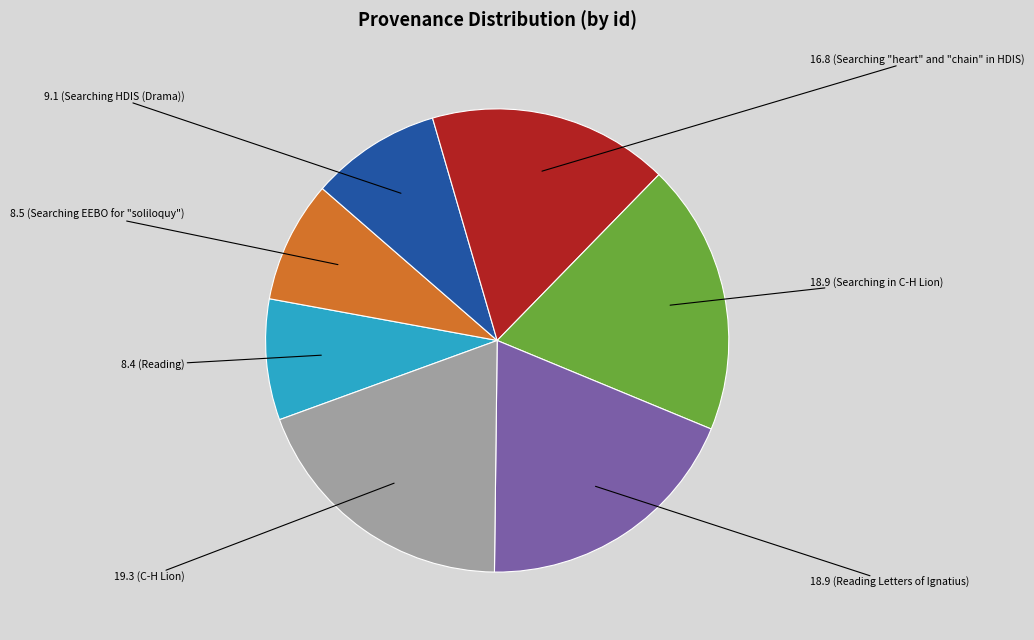

Does any single category account for the majority?

No